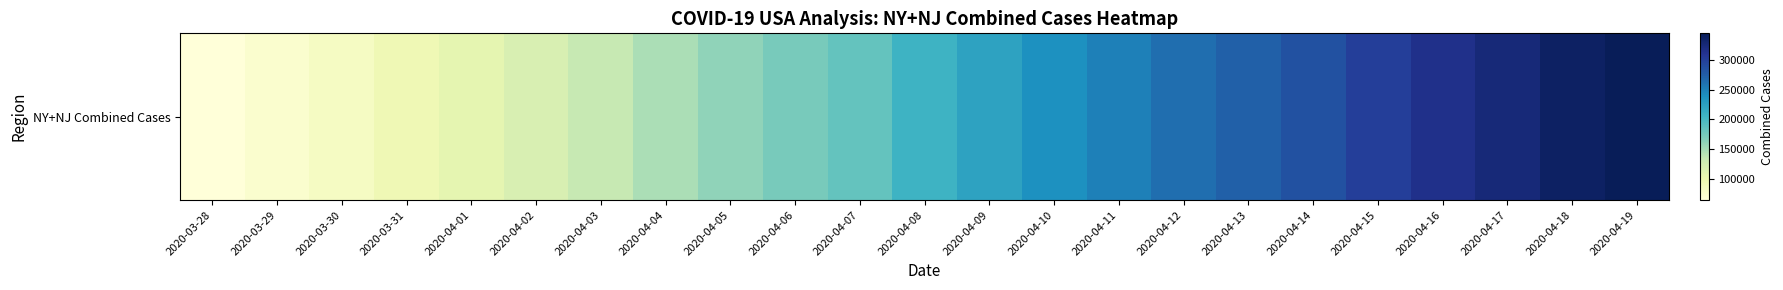

What is the difference between the maximum and second lowest values?

272522